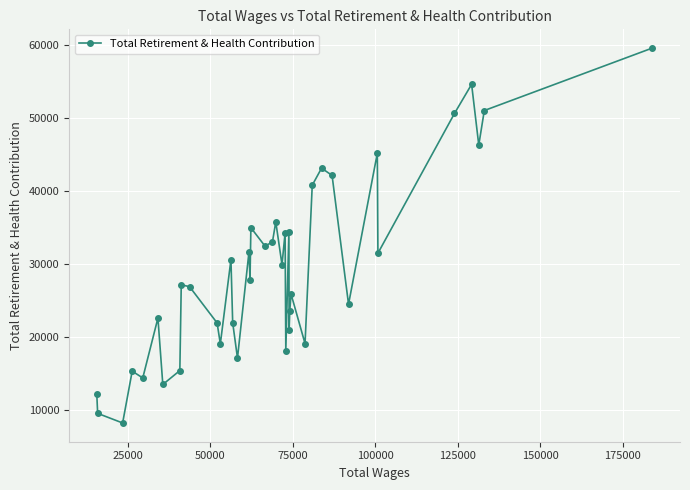

Does the chart display data point markers on the line(s)?

Yes